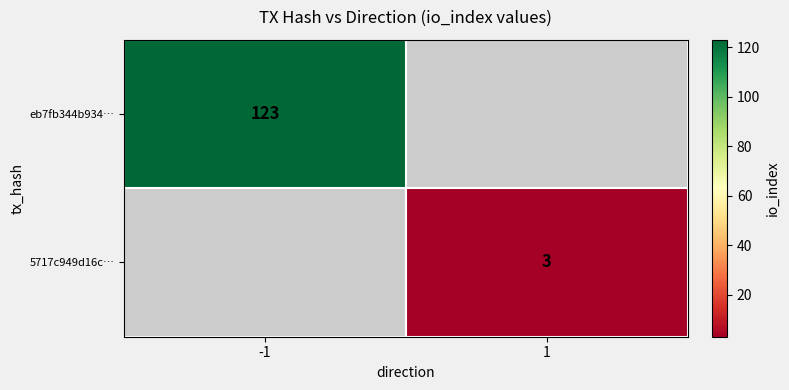

The value of 5717c949d16c… at 1 is 3. True or false?

True